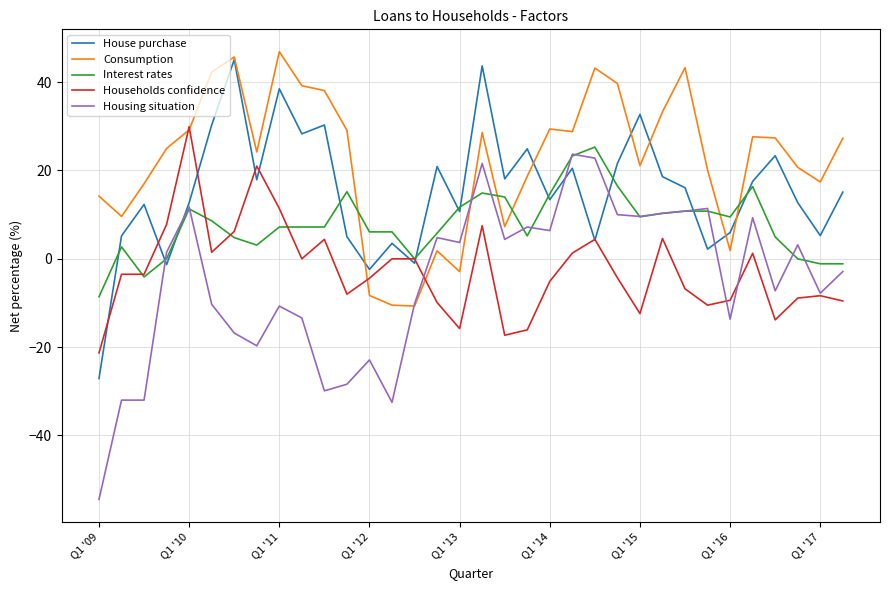

Which series has the widest spread of values?

Housing situation